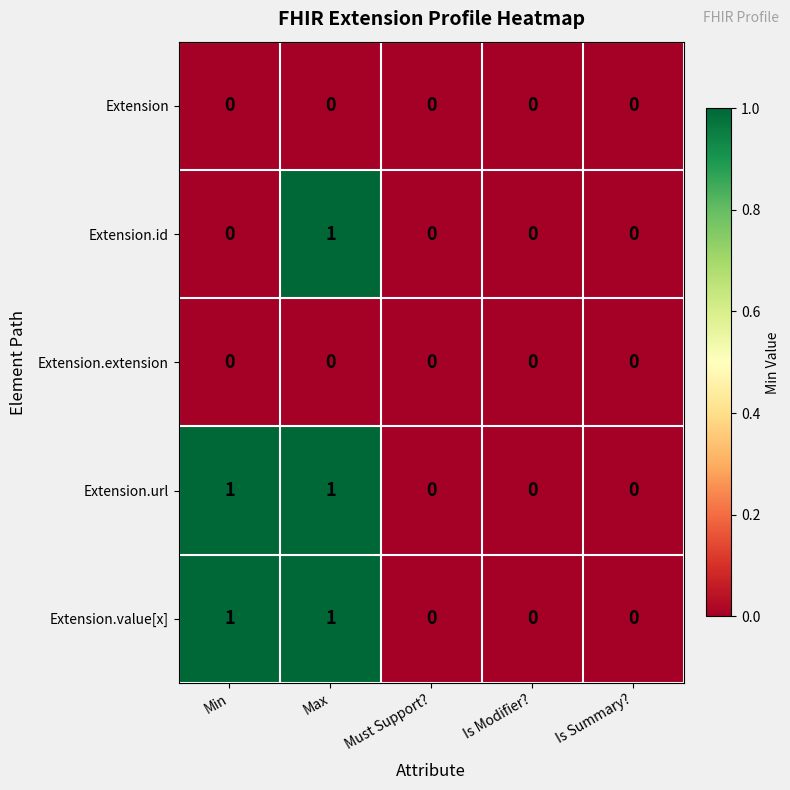

At which category is the sum across all series the highest?

Max